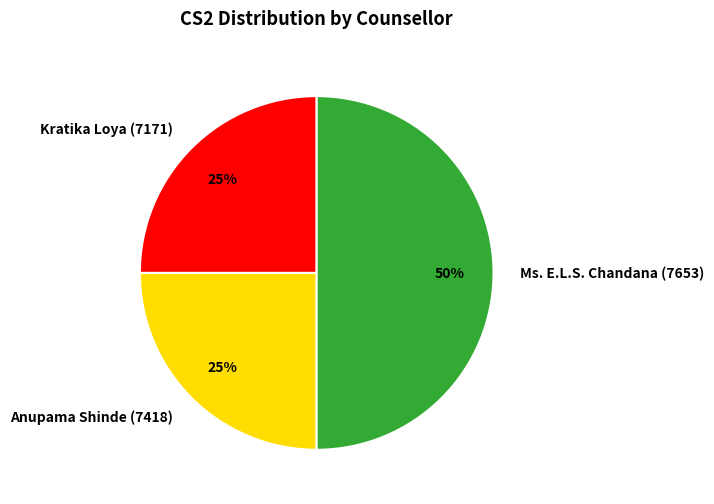

To the nearest percent, what is the combined percentage of Anupama Shinde (7418) and Ms. E.L.S. Chandana (7653)?

75%